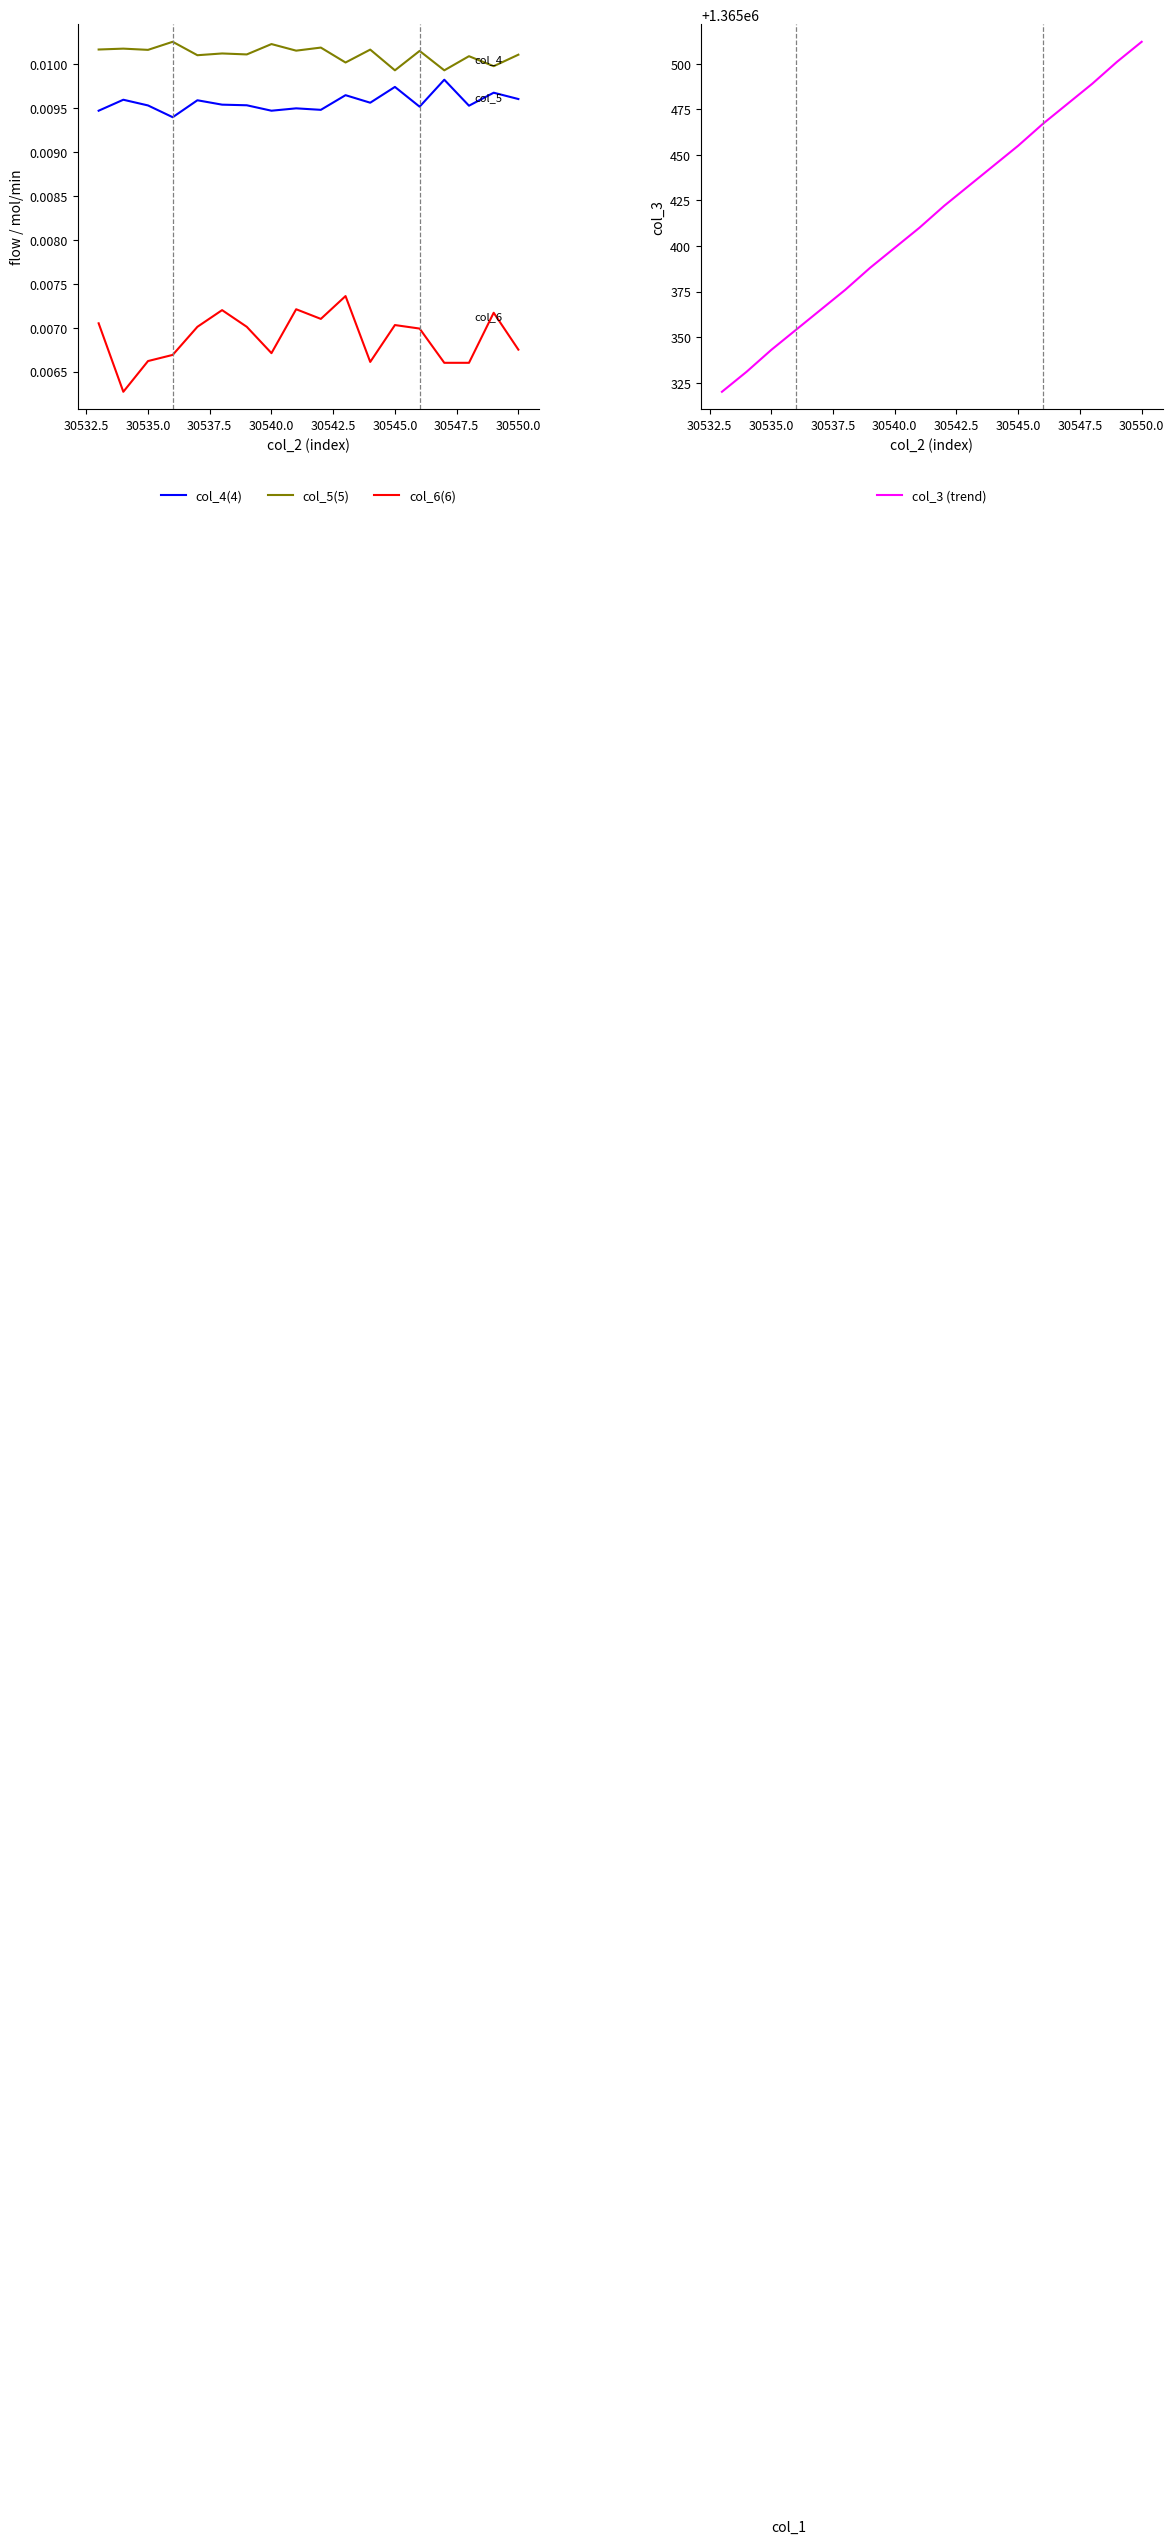

How many col_5 (norm) values are between 0 and 1?

18